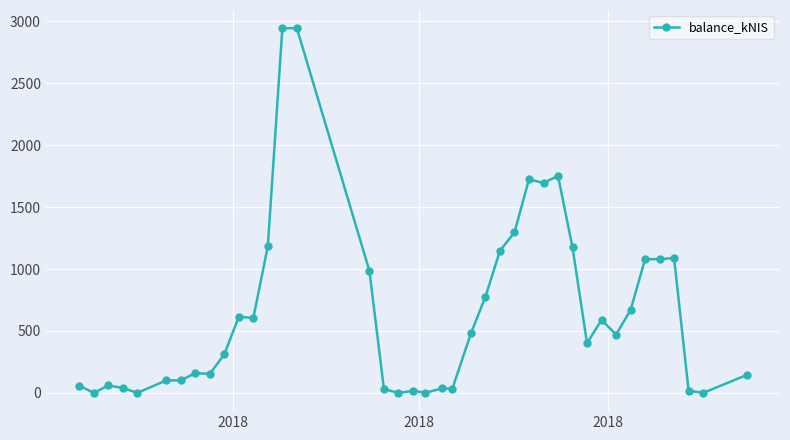

What is the greatest value displayed?

2943.2